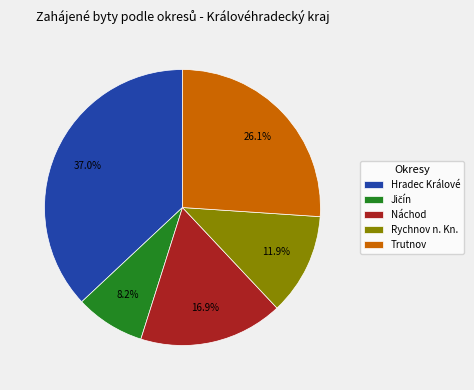

Does Rychnov n. Kn. represent more than half of the total?

No